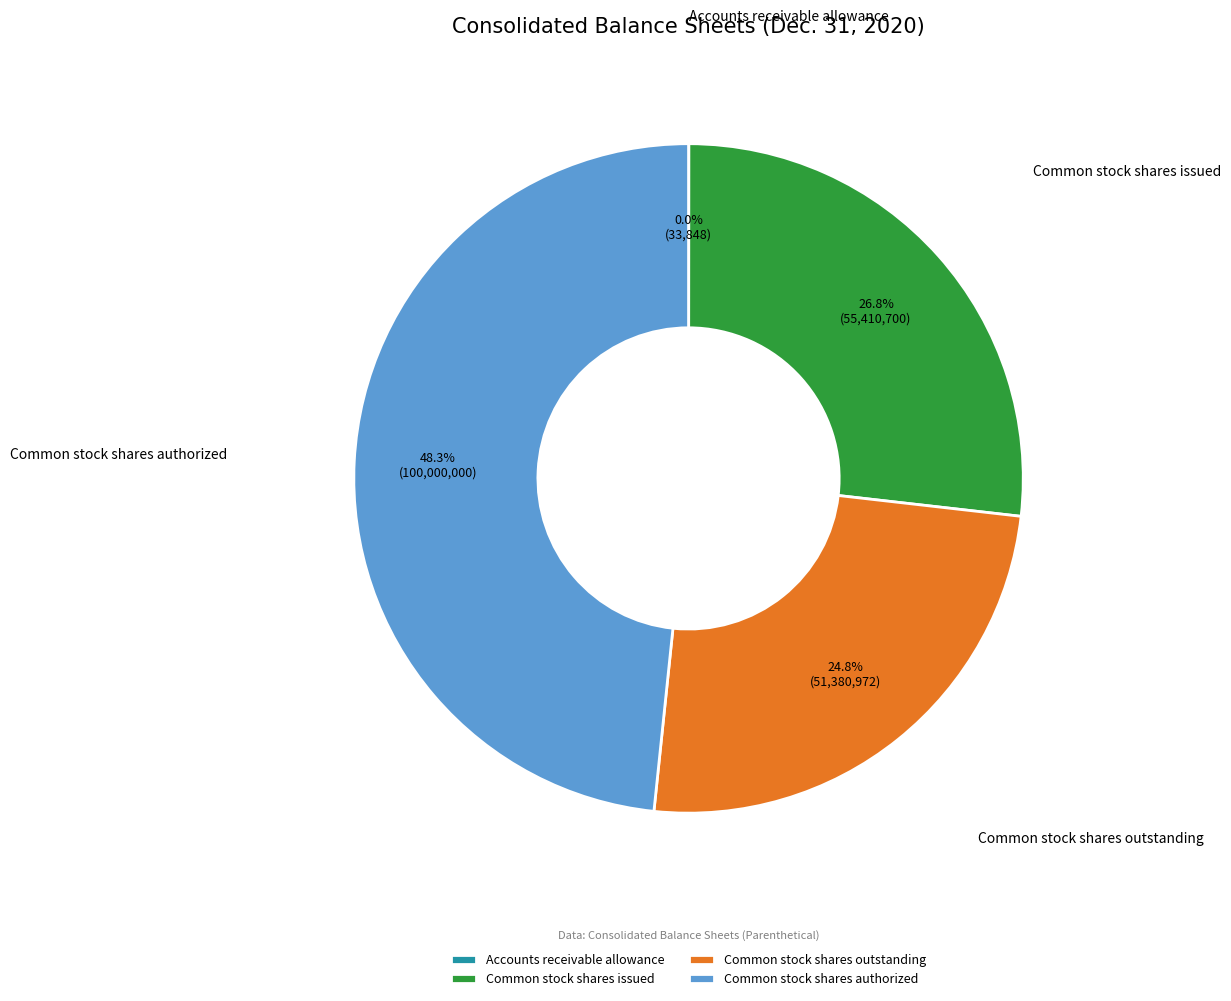

What percentage is NOT represented by Common stock shares authorized?

51.7%